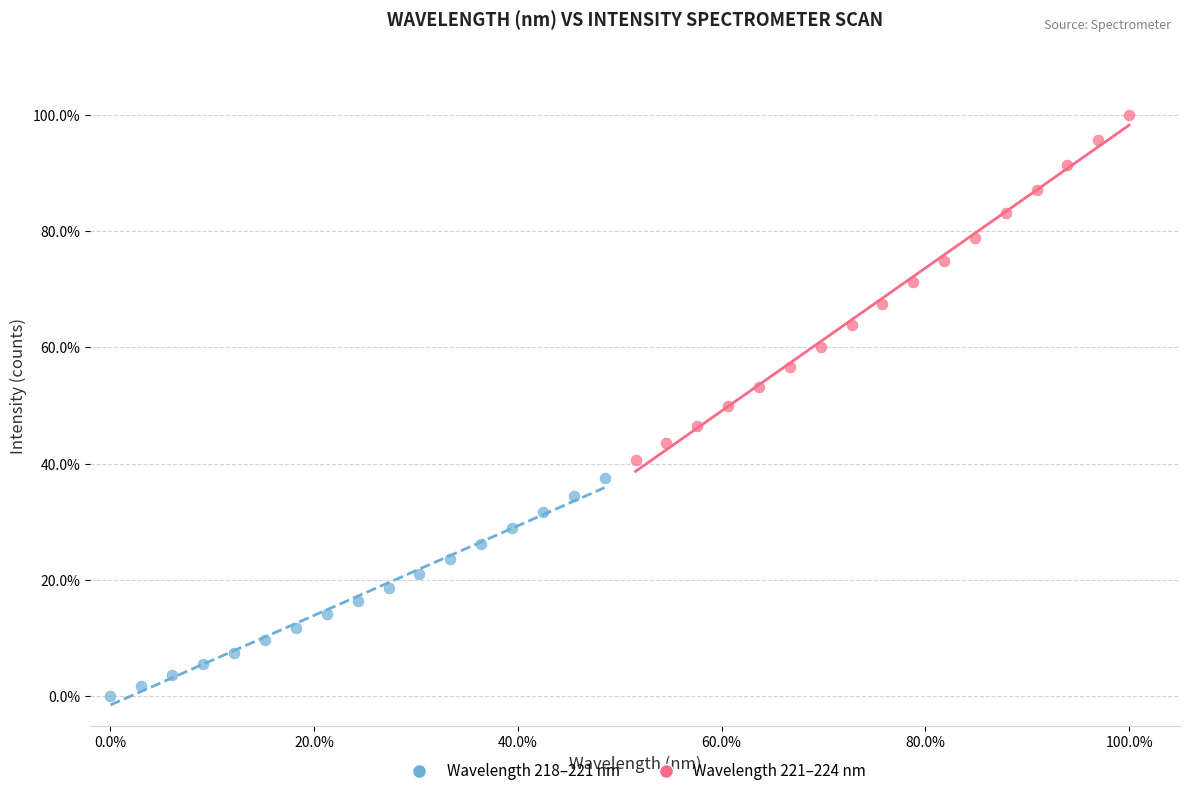

What are all the series names shown in the legend?

Wavelength 218–221 nm, Wavelength 221–224 nm